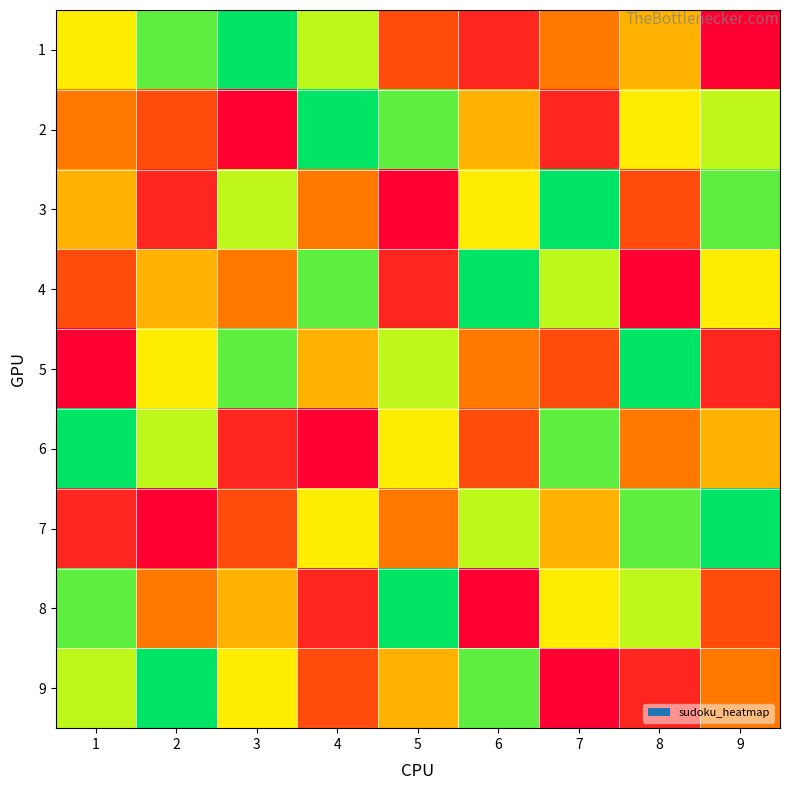

Reading left to right, extract all data points from this chart.

1: 1=6	2=8	3=9	4=7	5=3	6=2	7=4	8=5	9=1
2: 1=4	2=3	3=1	4=9	5=8	6=5	7=2	8=6	9=7
3: 1=5	2=2	3=7	4=4	5=1	6=6	7=9	8=3	9=8
4: 1=3	2=5	3=4	4=8	5=2	6=9	7=7	8=1	9=6
5: 1=1	2=6	3=8	4=5	5=7	6=4	7=3	8=9	9=2
6: 1=9	2=7	3=2	4=1	5=6	6=3	7=8	8=4	9=5
7: 1=2	2=1	3=3	4=6	5=4	6=7	7=5	8=8	9=9
8: 1=8	2=4	3=5	4=2	5=9	6=1	7=6	8=7	9=3
9: 1=7	2=9	3=6	4=3	5=5	6=8	7=1	8=2	9=4